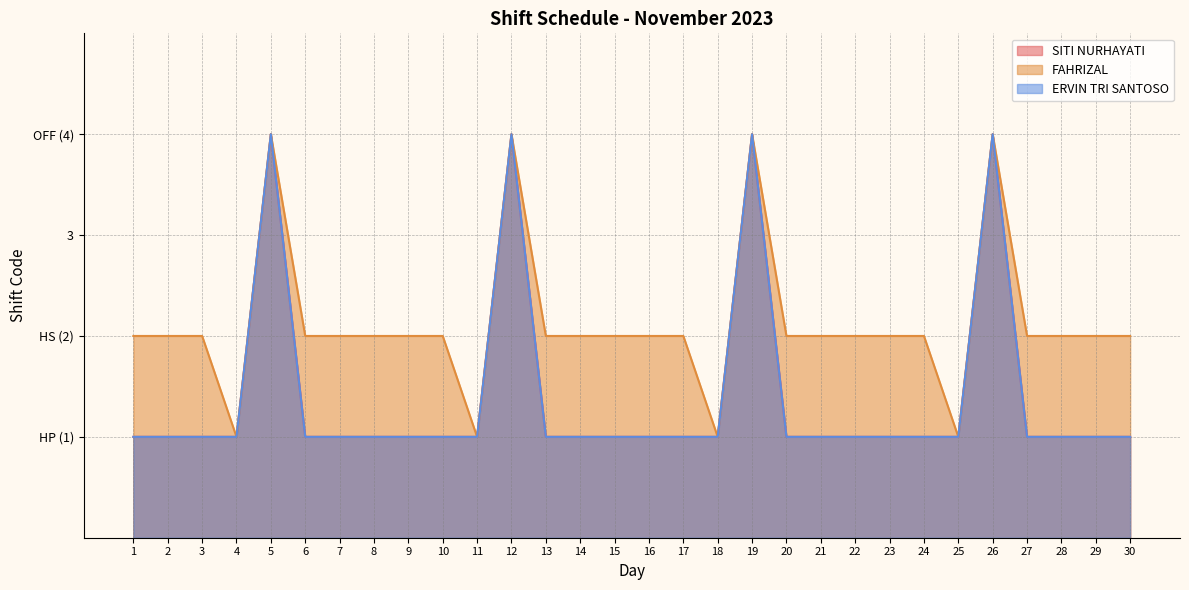

Rank the categories by SITI NURHAYATI value from lowest to highest.

1, 2, 3, 4, 6, 7, 8, 9, 10, 11, 13, 14, 15, 16, 17, 18, 20, 21, 22, 23, 24, 25, 27, 28, 29, 30, 5, 12, 19, 26